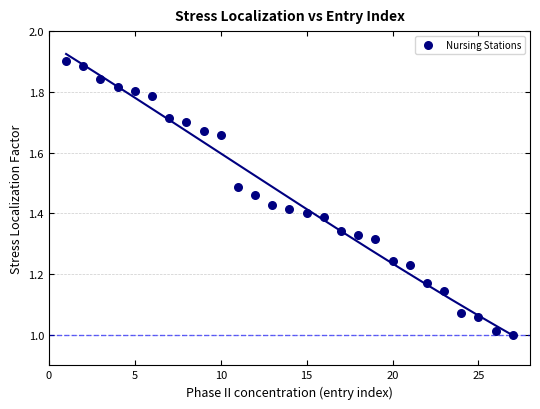

What is the range of Y values (max minus min)?

0.9